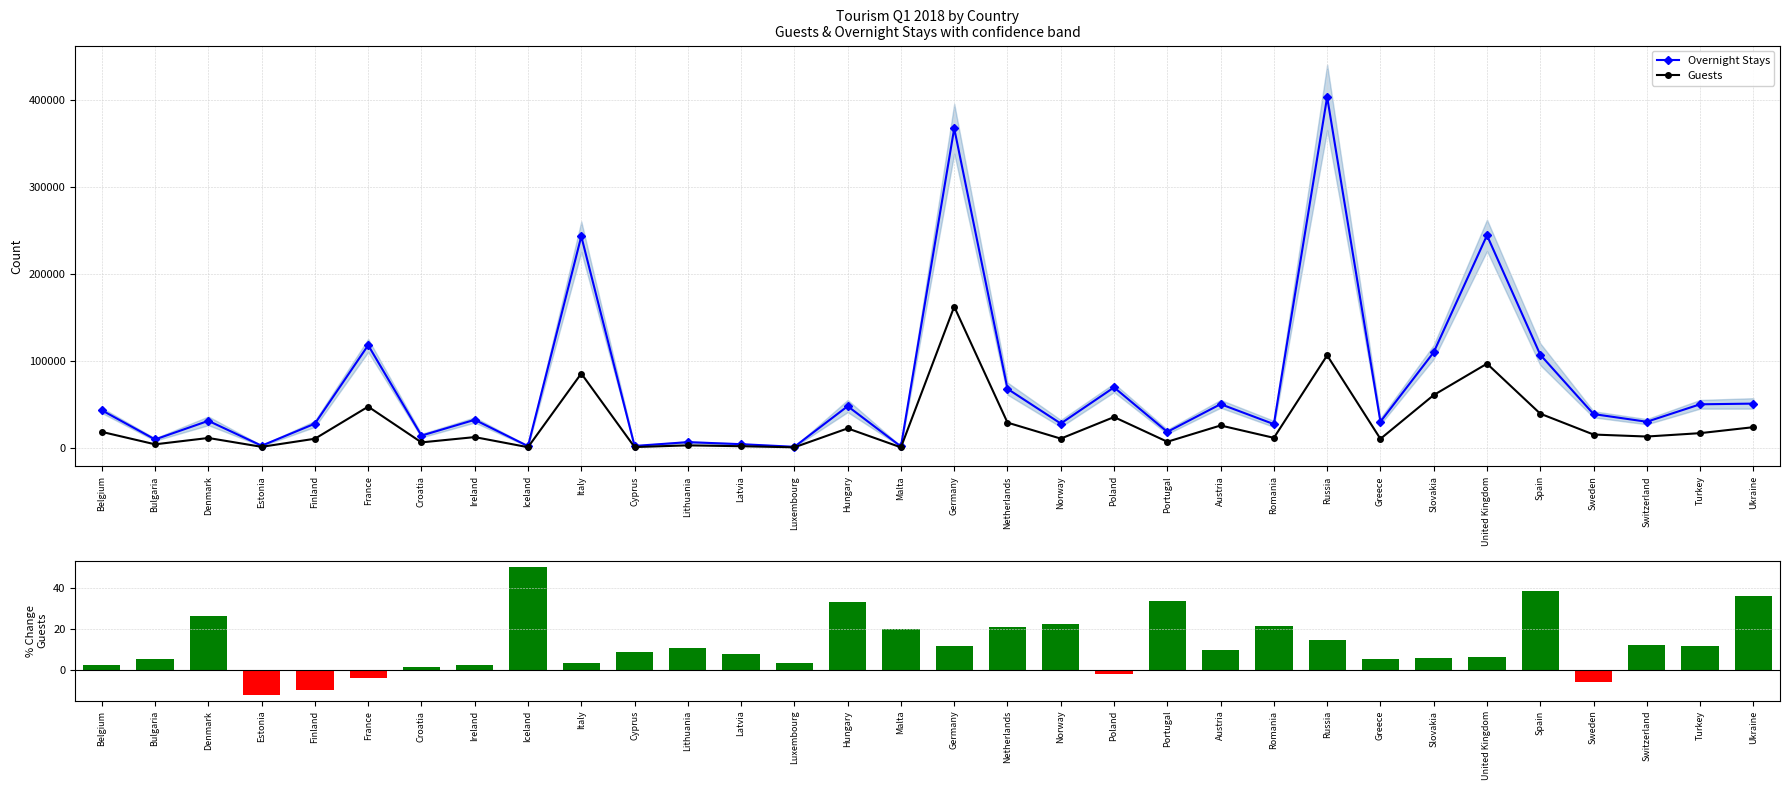

Reading left to right, extract all data points from this chart.

Overnight Stays: 43122.0	9624.0	30992.0	2431.0	27766.0	117863.0	14028.0	32191.0	1960.0	242917.0	2159.0	6546.0	4190.0	1183.0	47807.0	1537.0	366856.0	67731.0	27904.0	69408.0	18311.0	50160.0	27208.0	402909.0	30001.0	109741.0	244012.0	106931.0	38764.0	29936.0	49989.0	50772.0
Guests: 18317.0	4027.0	11305.0	1148.0	10431.0	47286.0	6243.0	12319.0	729.0	85334.0	876.0	2839.0	1846.0	594.0	22323.0	545.0	162127.0	28952.0	10575.0	35339.0	6973.0	25665.0	11468.0	106180.0	10301.0	60586.0	96632.0	39206.0	15263.0	12971.0	16850.0	23707.0
% Change Guests: 2.7	5.5	26.6	-11.8	-9.5	-3.8	1.7	2.7	50.3	3.8	9.1	10.7	8.1	3.5	33.3	20.0	11.6	21.3	22.6	-1.6	33.9	9.8	21.5	14.8	5.5	6.2	6.5	38.6	-5.9	12.4	12.0	36.3